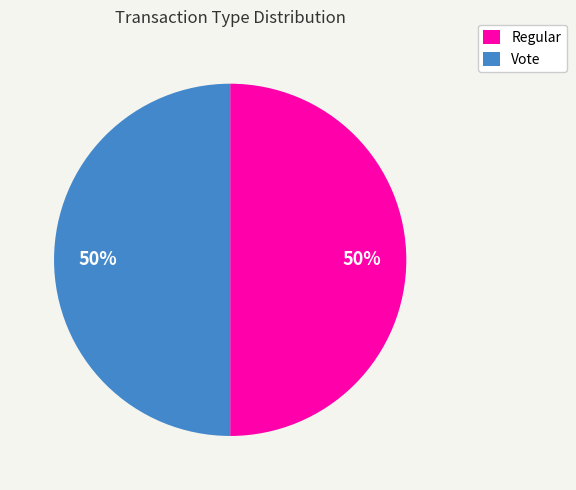

Combined, do Regular and Vote account for over 50%?

Yes